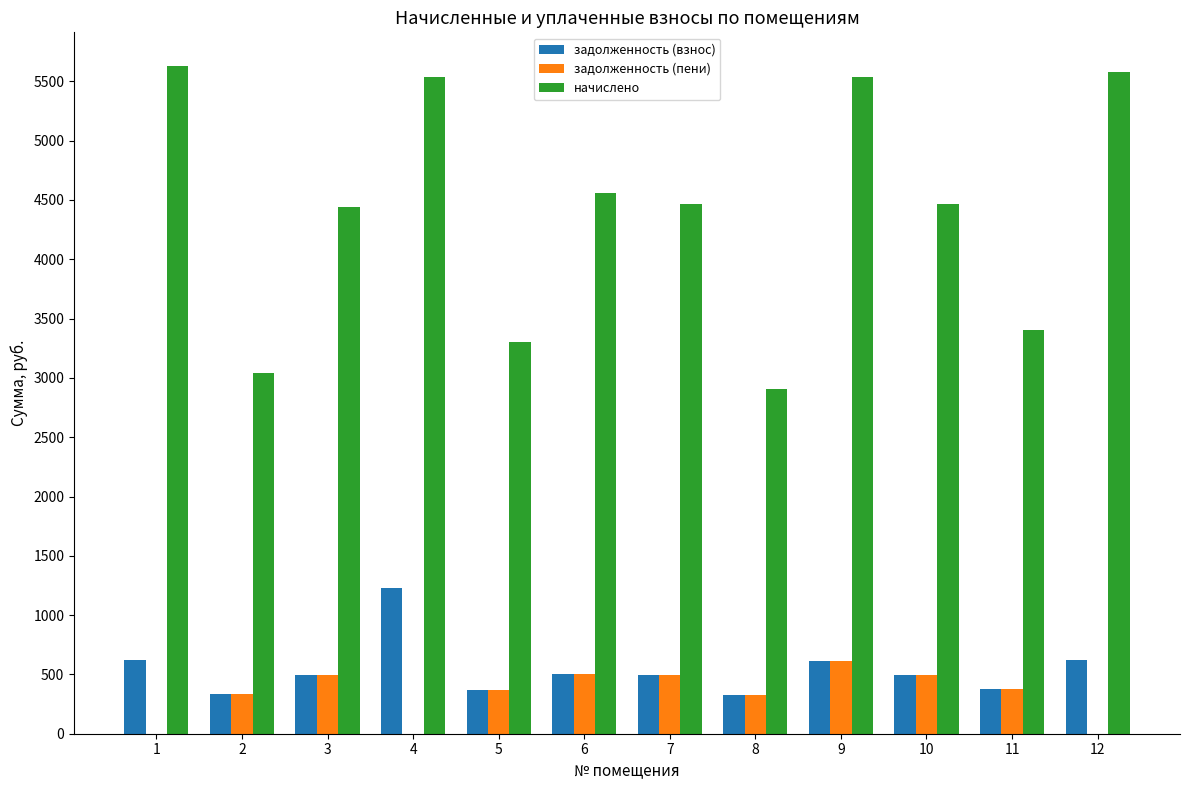

Which series has the largest total across all categories?

начислено